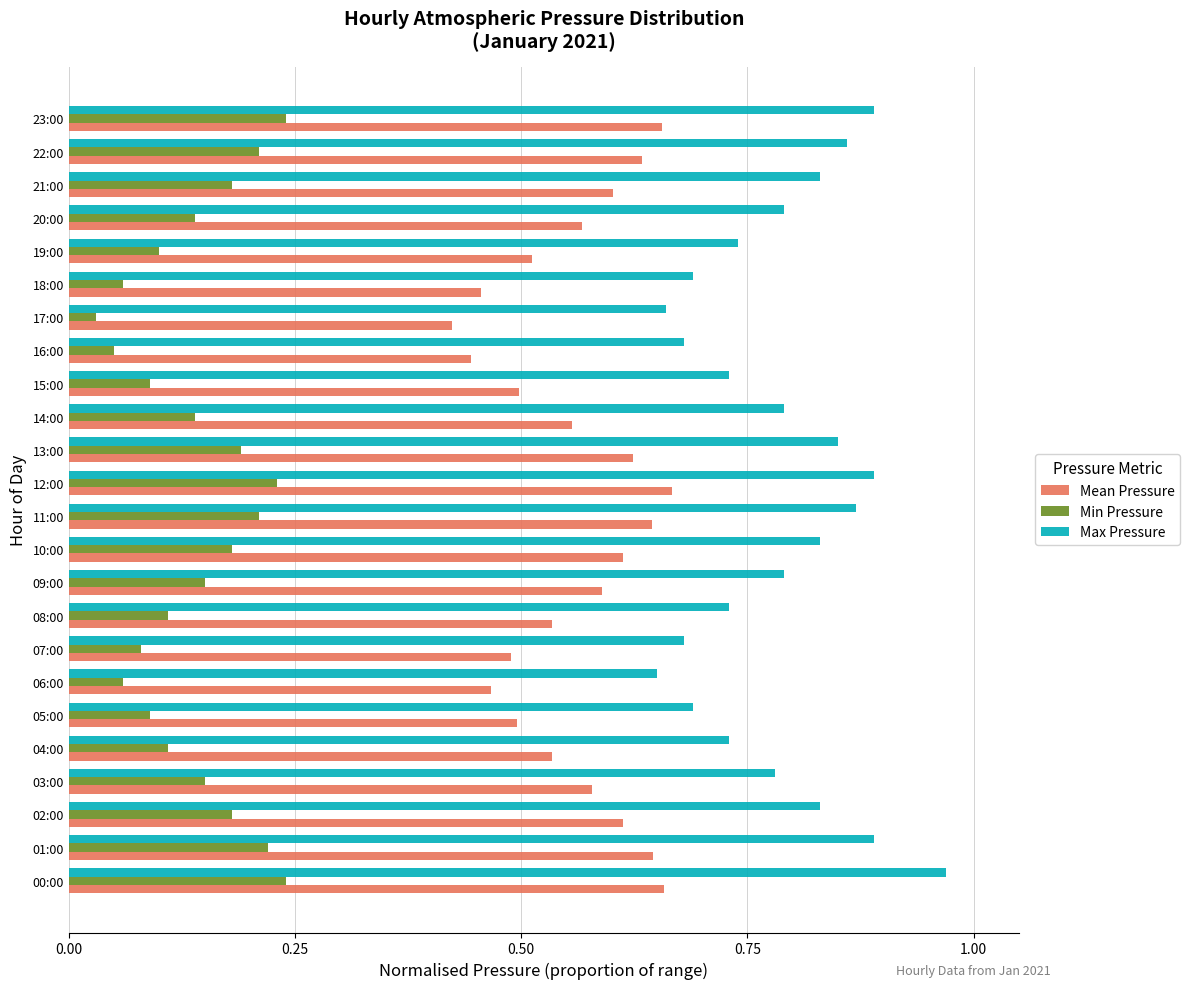

Which category has the lowest value in the Min Pressure series?

17:00